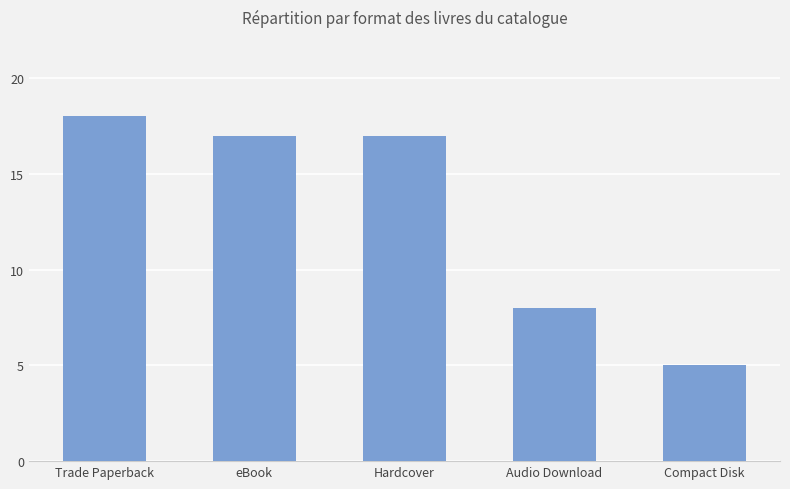

The chart shows a value of 11 at Trade Paperback. True or false?

False